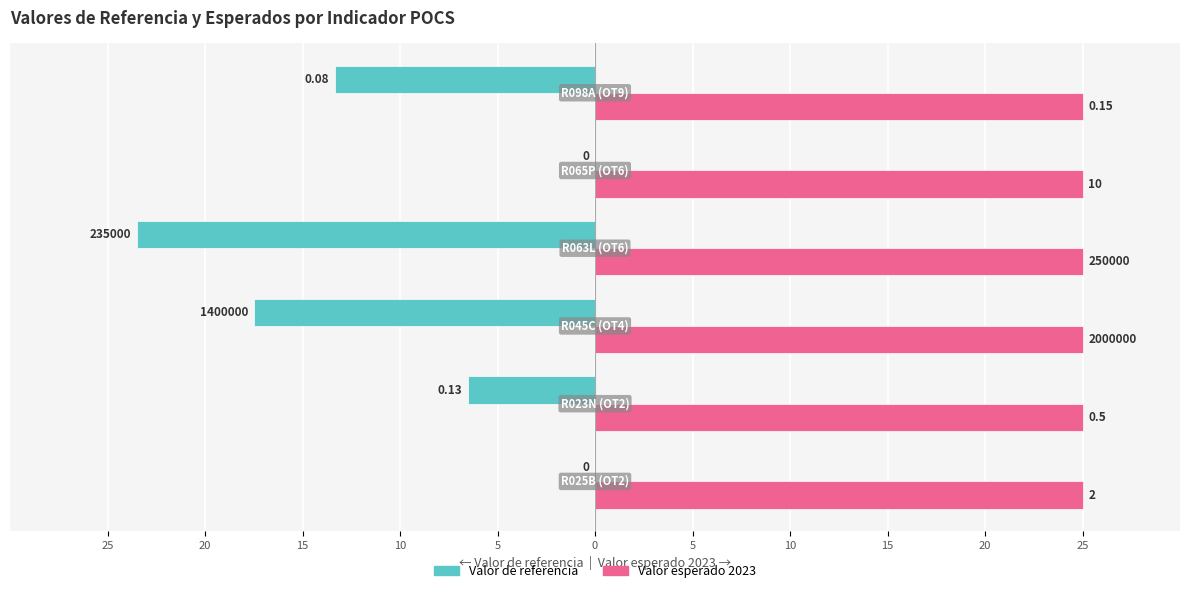

What are all the series names shown in the legend?

Valor de referencia, Valor esperado 2023